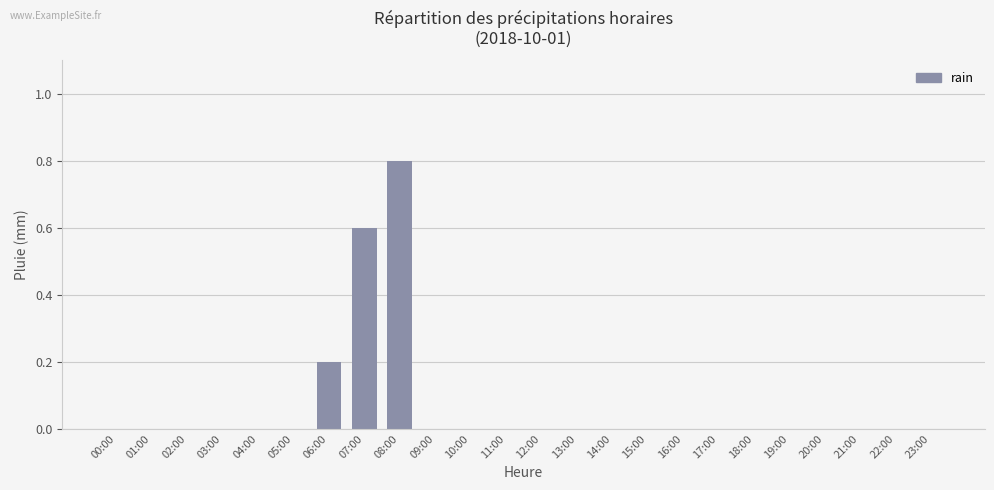

How many data points does each series have?

24